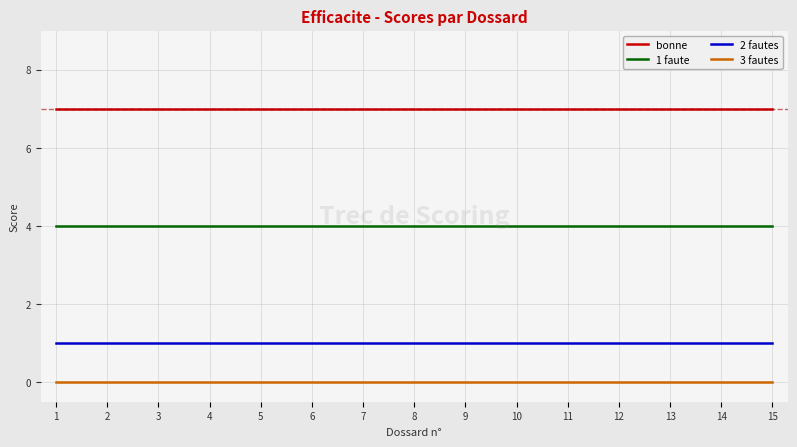

True or false: 2 fautes and 3 fautes intersect in this chart.

False